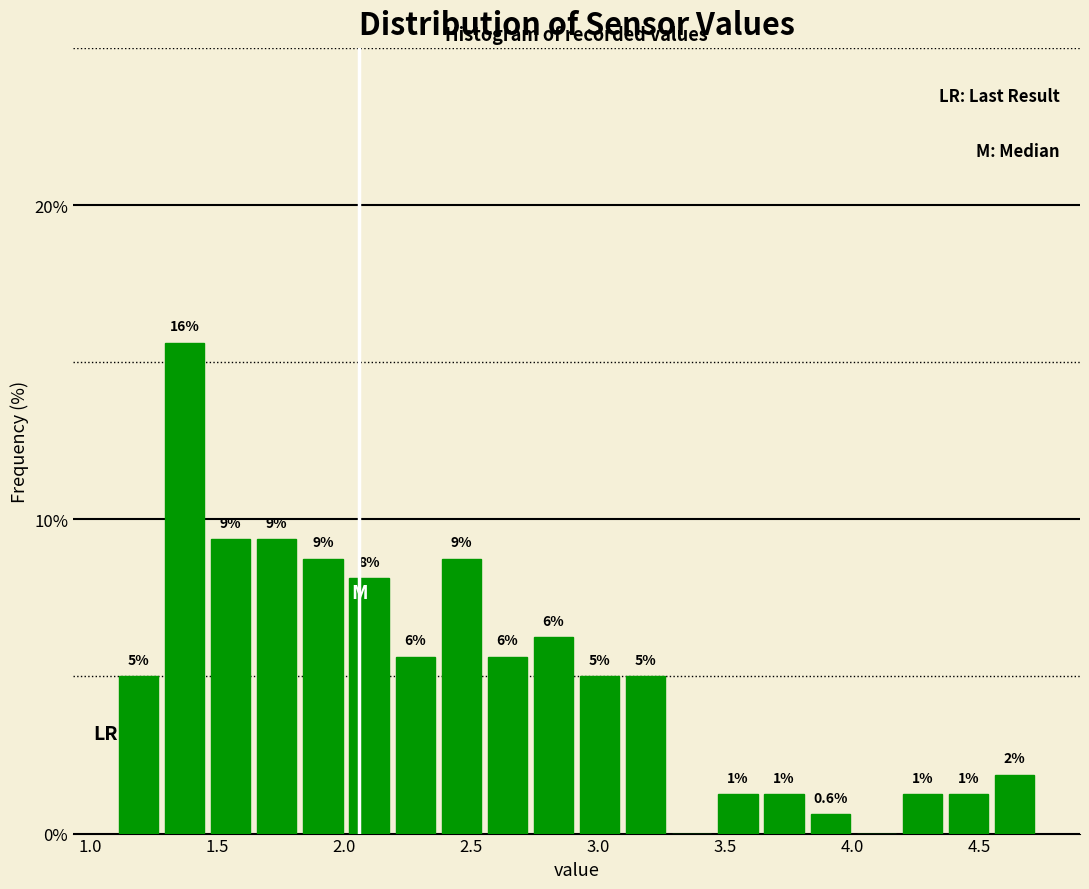

Read against the x-axis, roughly where is the centre of the tallest bar?

1.35